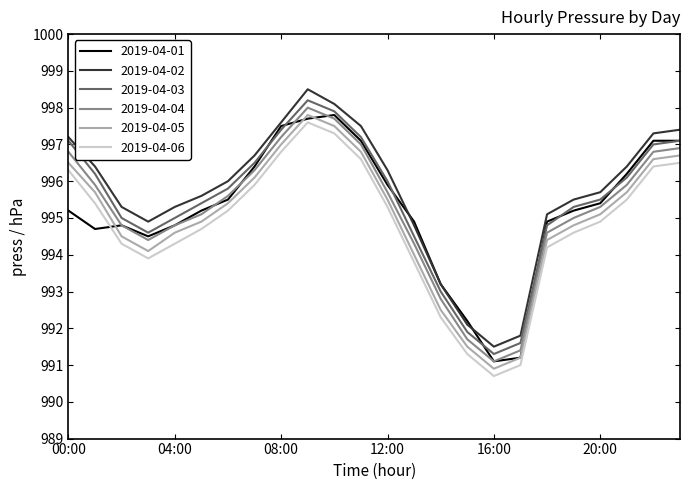

What are all the series names shown in the legend?

2019-04-01, 2019-04-02, 2019-04-03, 2019-04-04, 2019-04-05, 2019-04-06